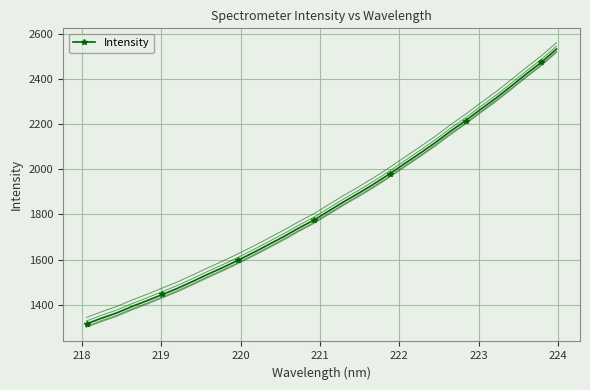

What is the value of the Intensity point at the 25th from the left?

2168.2